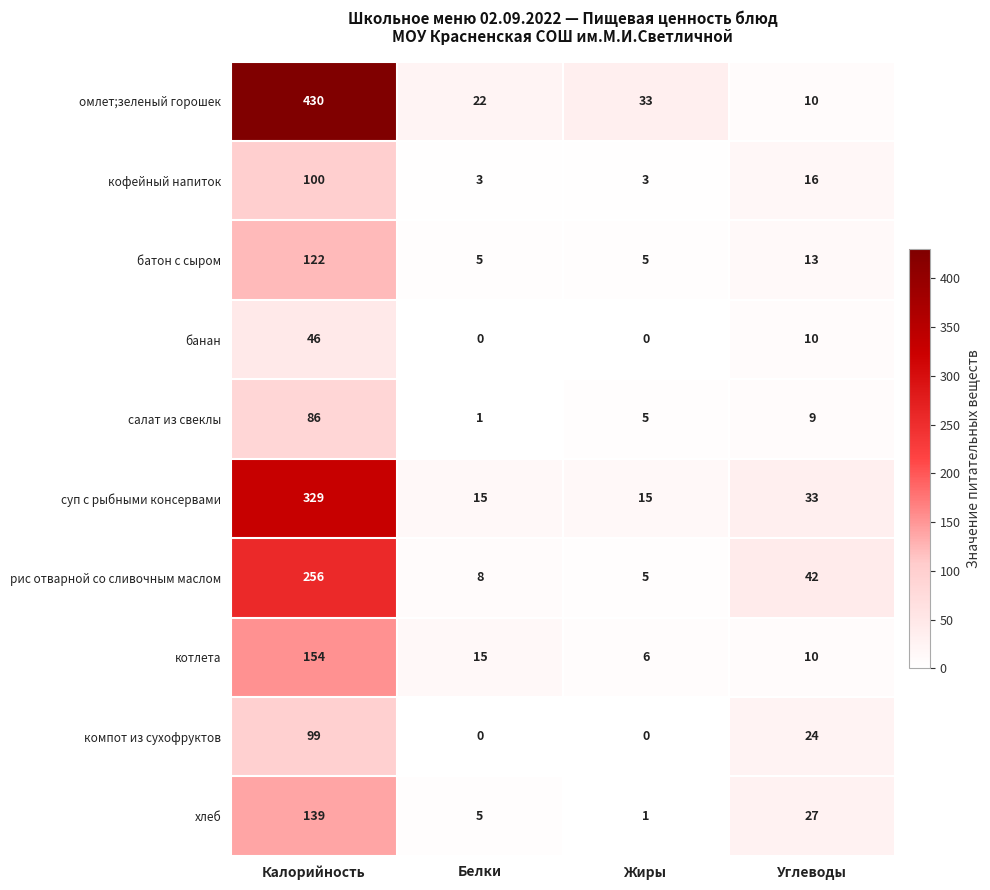

What is the highest value of the батон с сыром series?

122